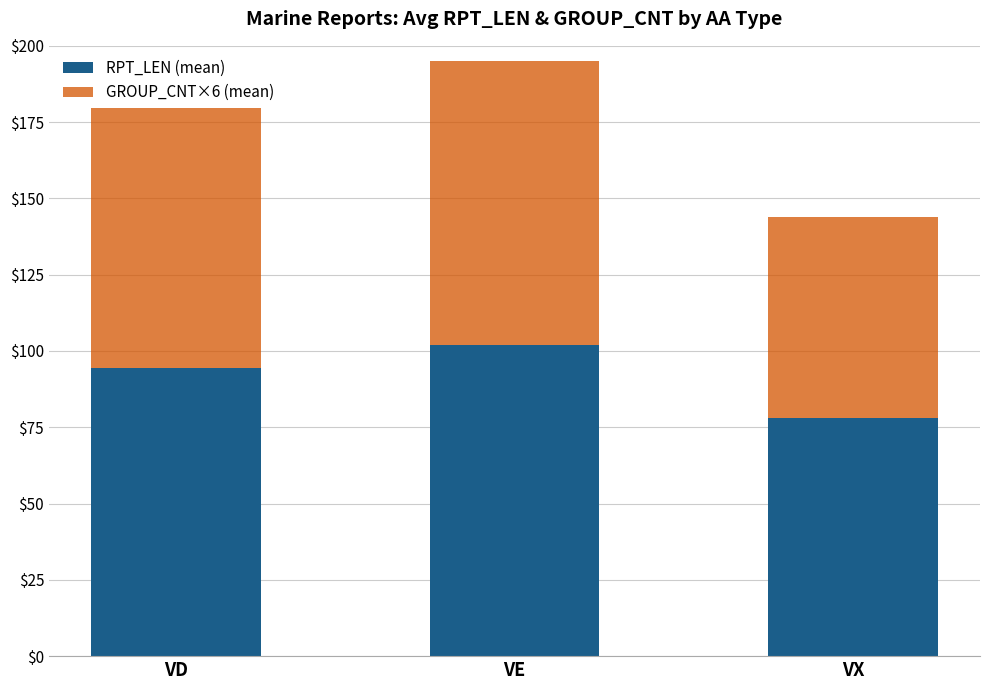

What is the difference between the maximum and minimum values in the RPT_LEN (mean) series?

24.0